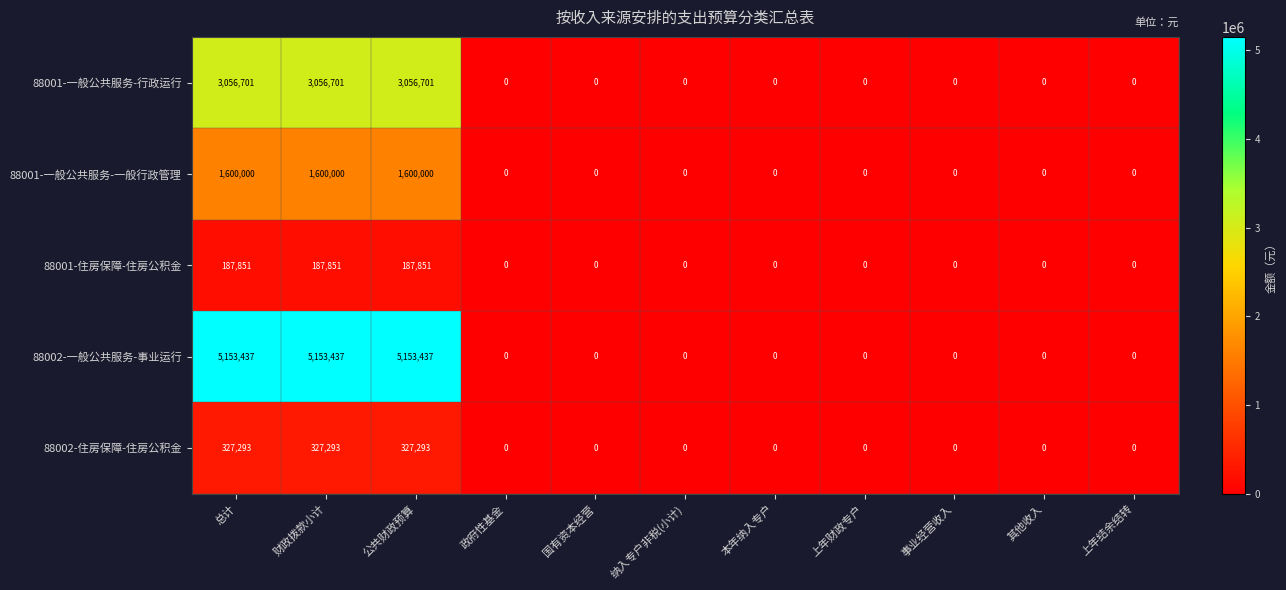

True or false: 88002-住房保障-住房公积金 has a value of -227875 at 上年结余结转.

False